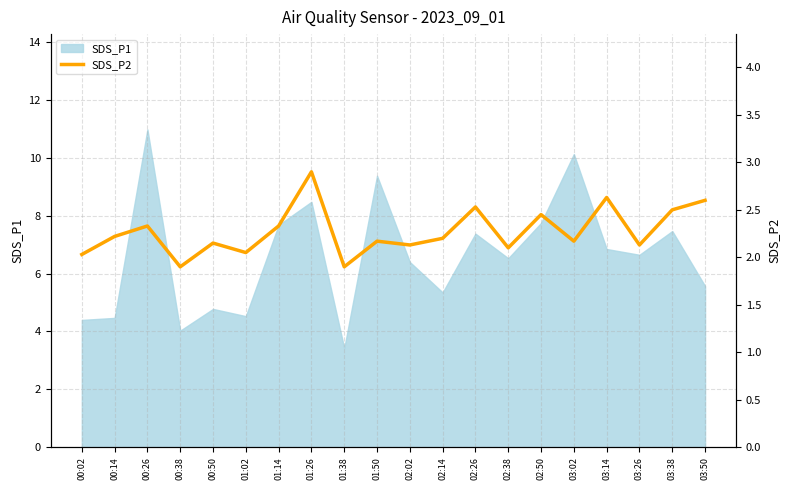

At which label does SDS_P1 first exceed 6?

00:26